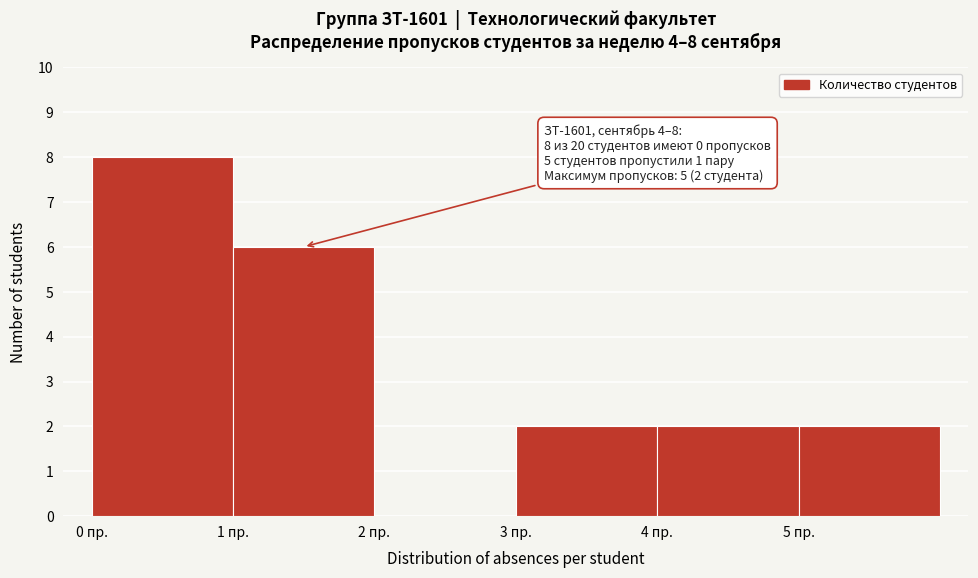

Over which range of the x-axis is the bar tallest?

0 to 1